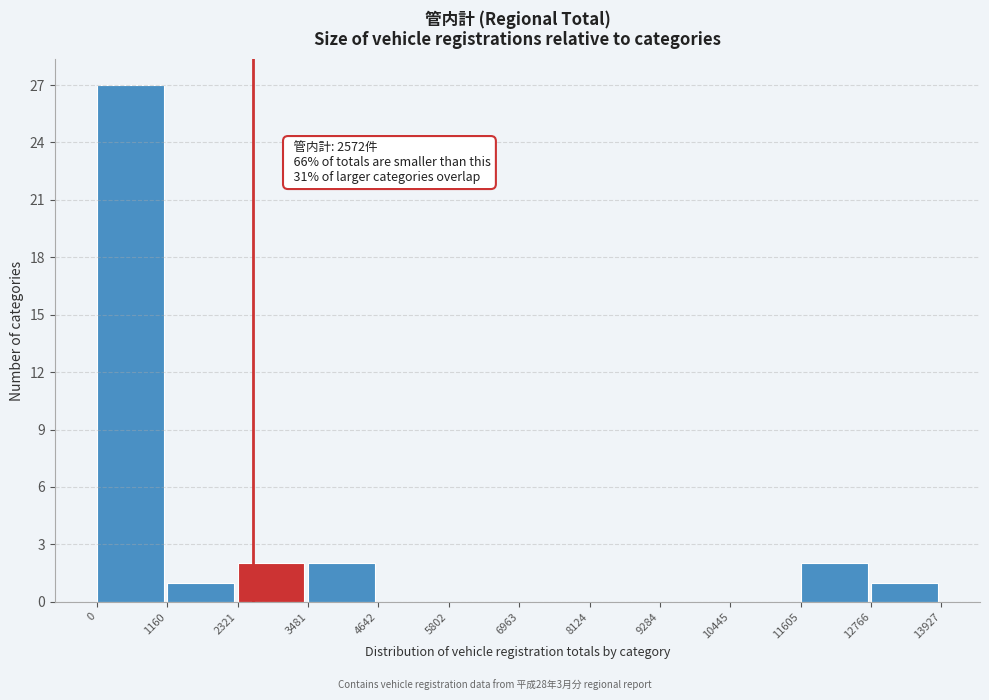

Which range on the x-axis has the tallest bar?

0 to 1160